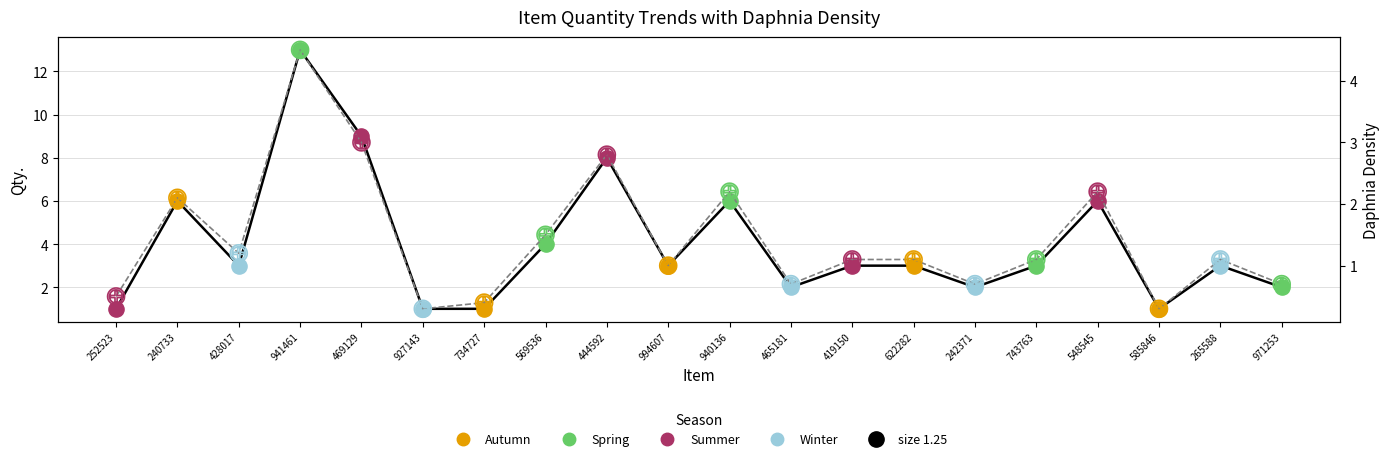

Which has a higher value, 569536 or 734727?

569536